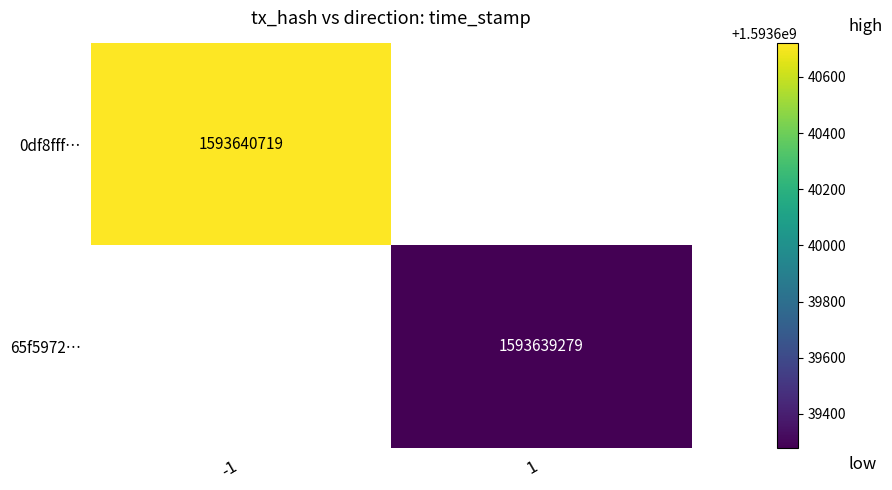

Rank the series by their average value, from lowest to highest.

65f5972002613fa46ed6a8635d5dfa44cf53db8, 0df8fff0091ee7e8af9919abcd065746810ba07